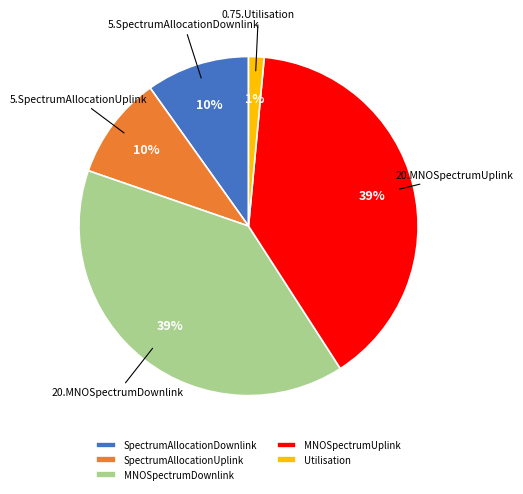

To the nearest percent, what is the combined percentage of MNOSpectrumUplink and SpectrumAllocationUplink?

49%